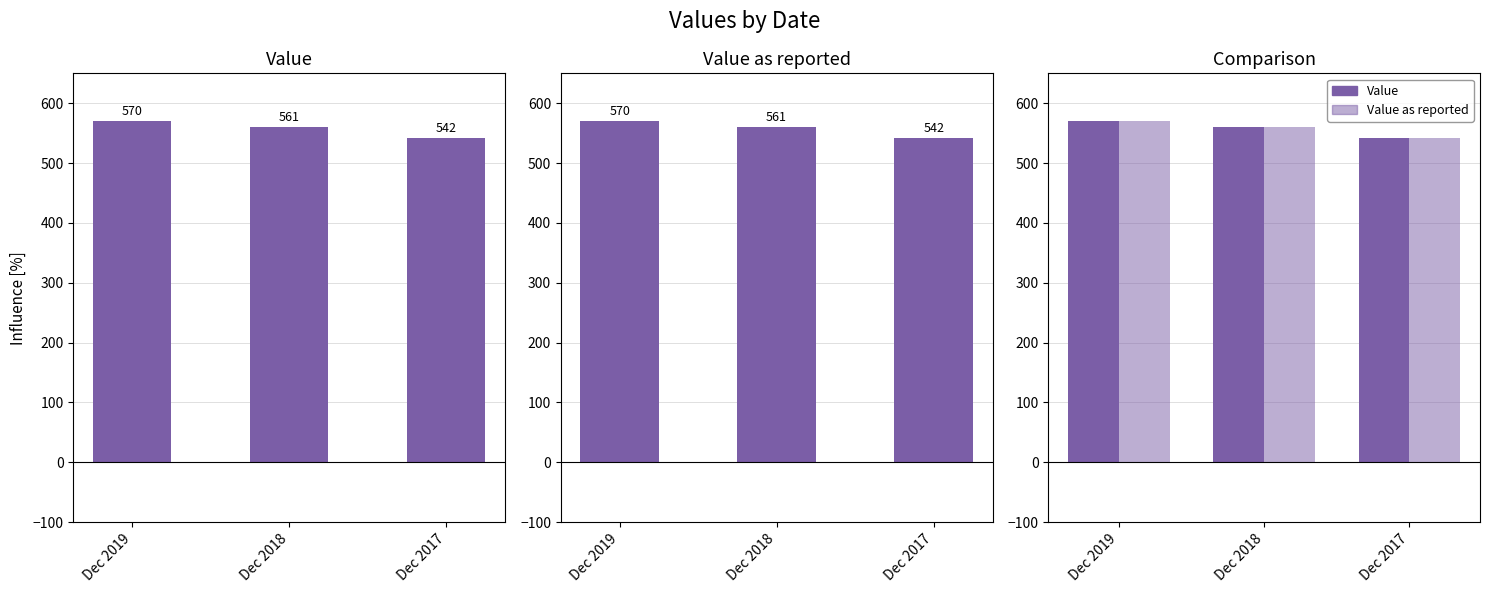

How many distinct data groups are displayed?

2